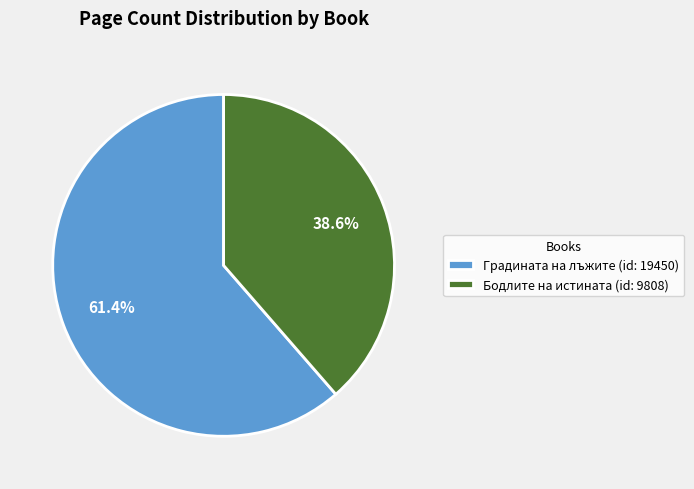

Count the number of slices in the pie.

2